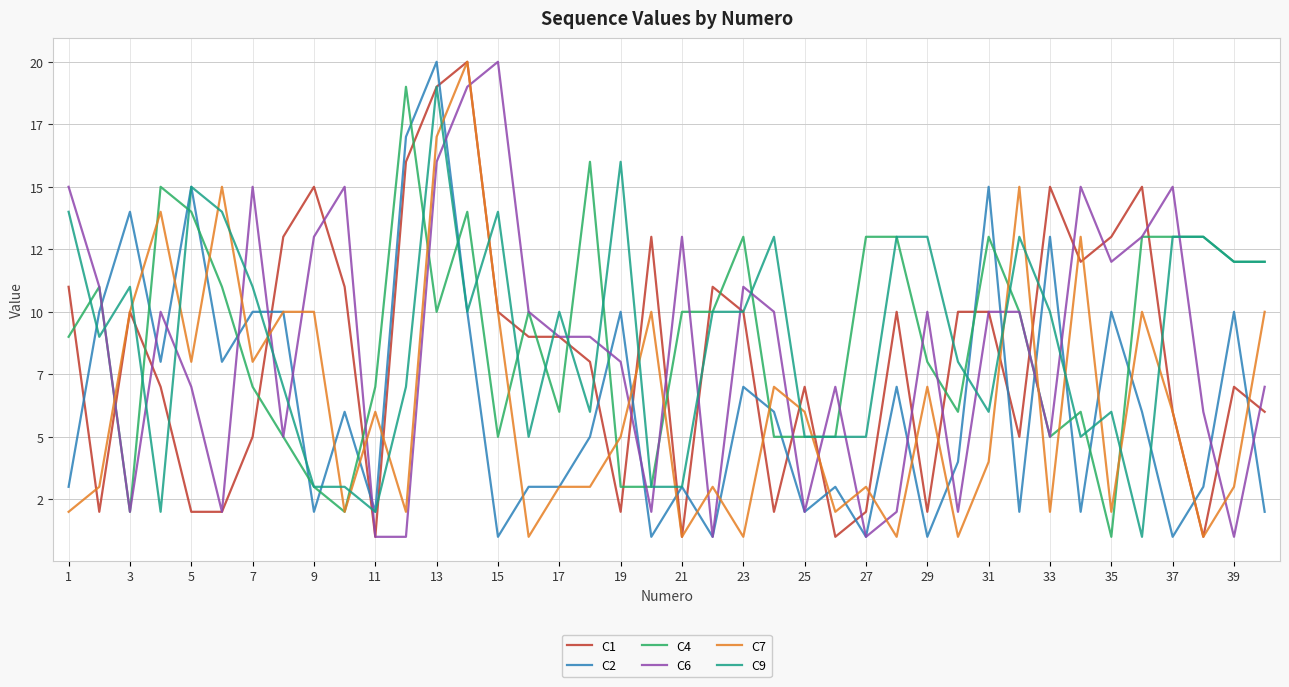

What is the difference between the second highest and minimum values in the C2 series?

16